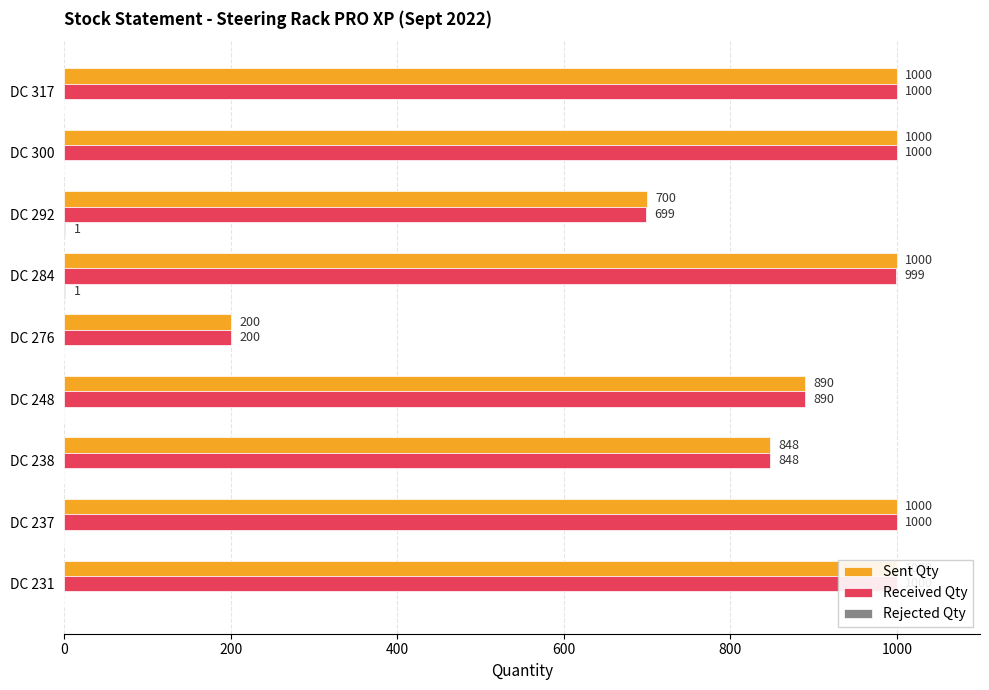

Count the number of data series in this chart.

3